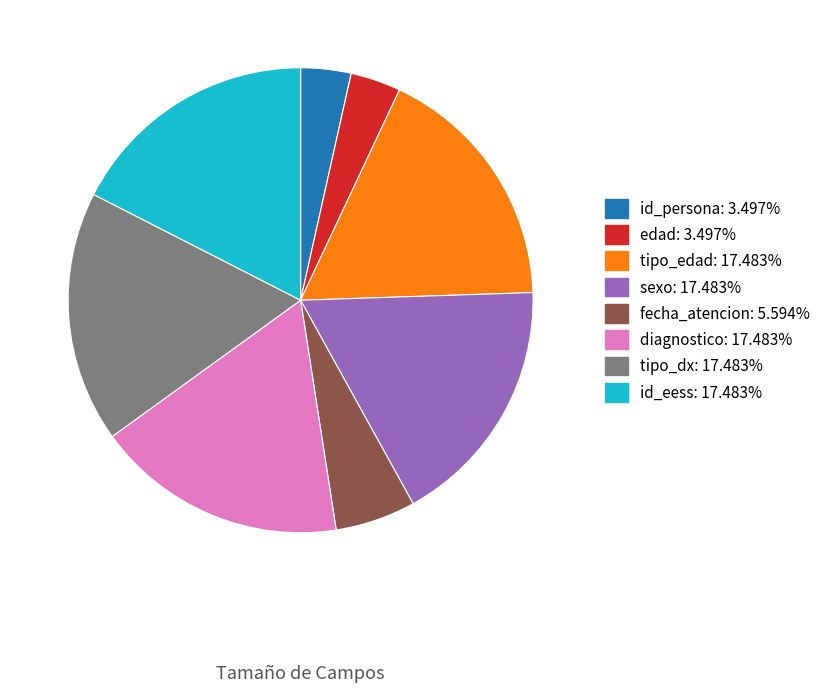

Is tipo_dx the majority of the pie?

No